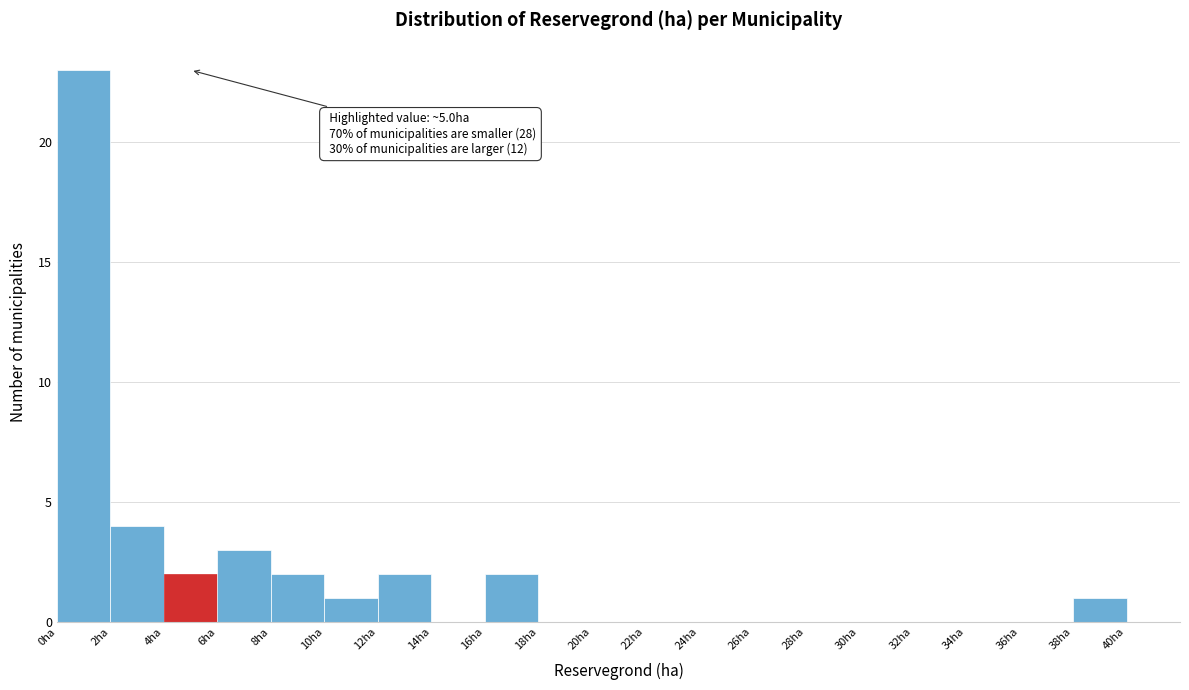

Which range on the x-axis has the tallest bar?

0 to 2